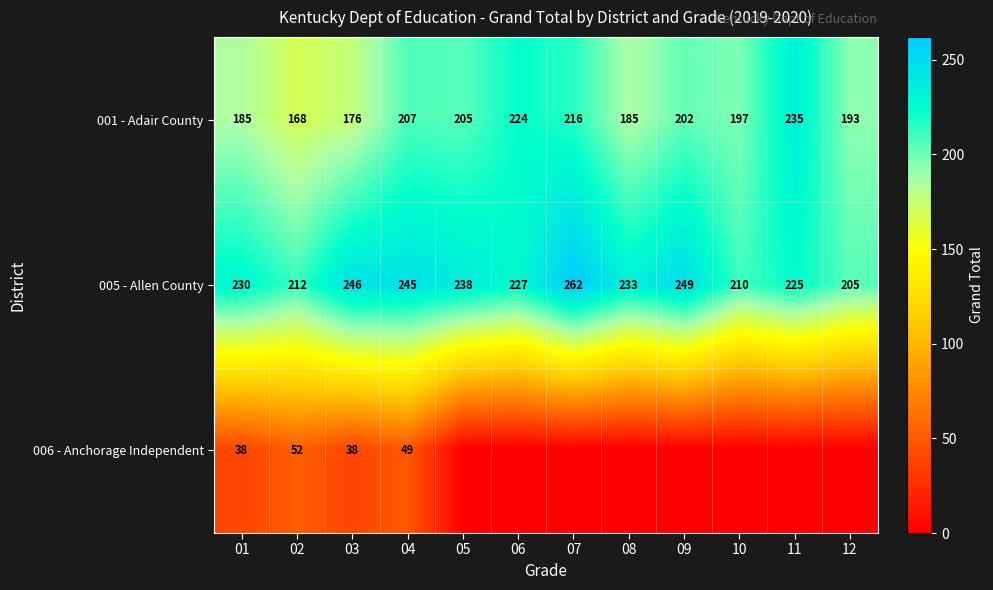

Is the value of 006 - Anchorage Independent at 03 greater than the value of 001 - Adair County at 02?

No